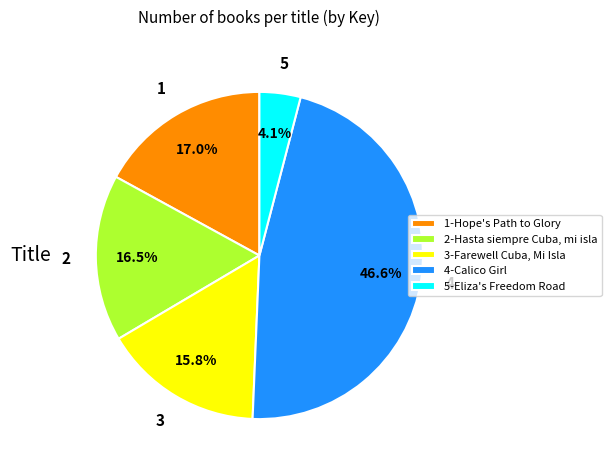

To the nearest percent, what is the average slice percentage?

20%